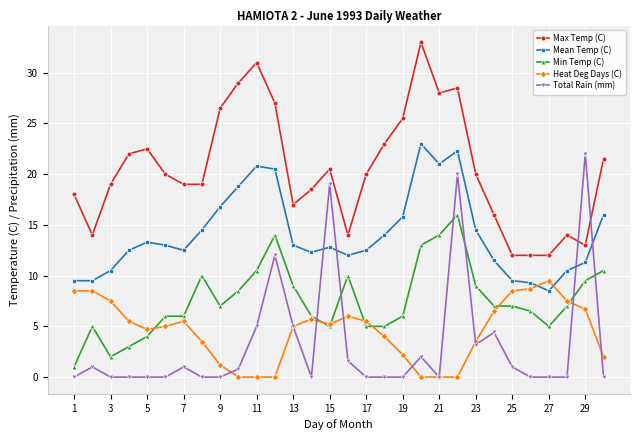

Which series has the widest spread of values?

Total Rain (mm)